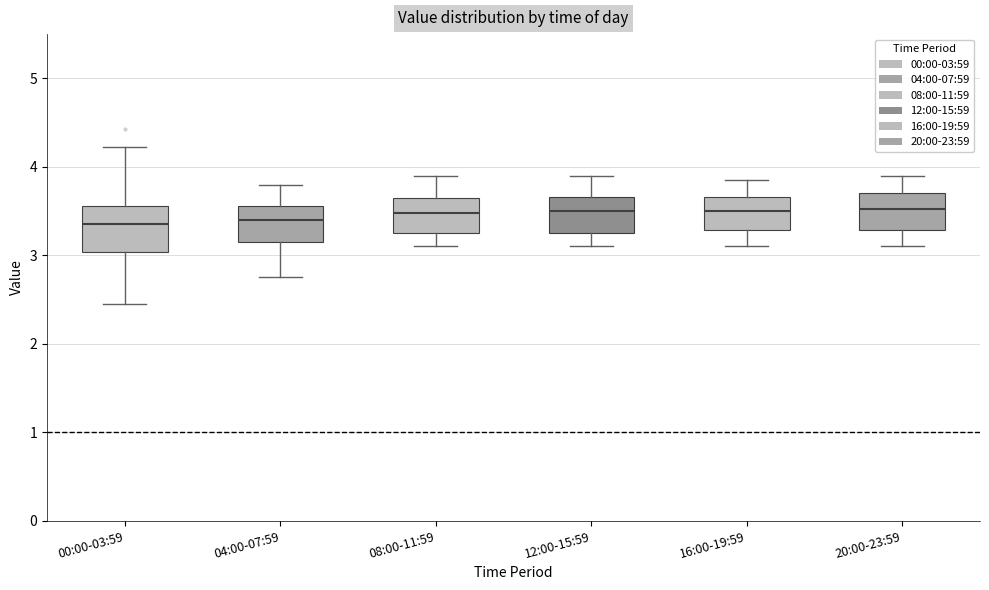

Reading left to right, transcribe this box plot: for each box, give where its median line is, the range the box spans, and where its two whiskers end, as read against the y-axis. The values are not printed on the chart, so give them approximately, as read against the axis.

00:00-03:59: median 3.4, box 3.0 to 3.6, whiskers 2.5 to 4.2
04:00-07:59: median 3.4, box 3.2 to 3.6, whiskers 2.8 to 3.8
08:00-11:59: median 3.5, box 3.3 to 3.7, whiskers 3.1 to 3.9
12:00-15:59: median 3.5, box 3.3 to 3.7, whiskers 3.1 to 3.9
16:00-19:59: median 3.5, box 3.3 to 3.7, whiskers 3.1 to 3.9
20:00-23:59: median 3.5, box 3.3 to 3.7, whiskers 3.1 to 3.9